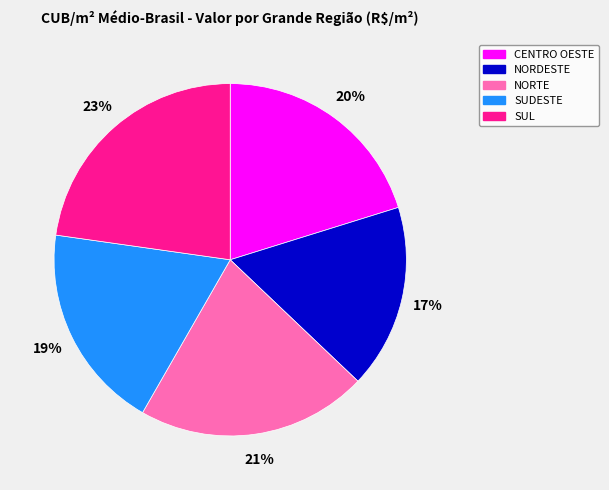

To the nearest percent, what is the difference between the CENTRO OESTE and NORTE slice percentages?

1%